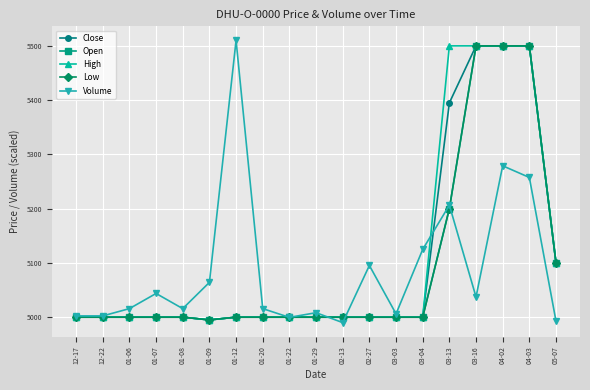

True or false: Volume has more than 2 interior local peaks.

True